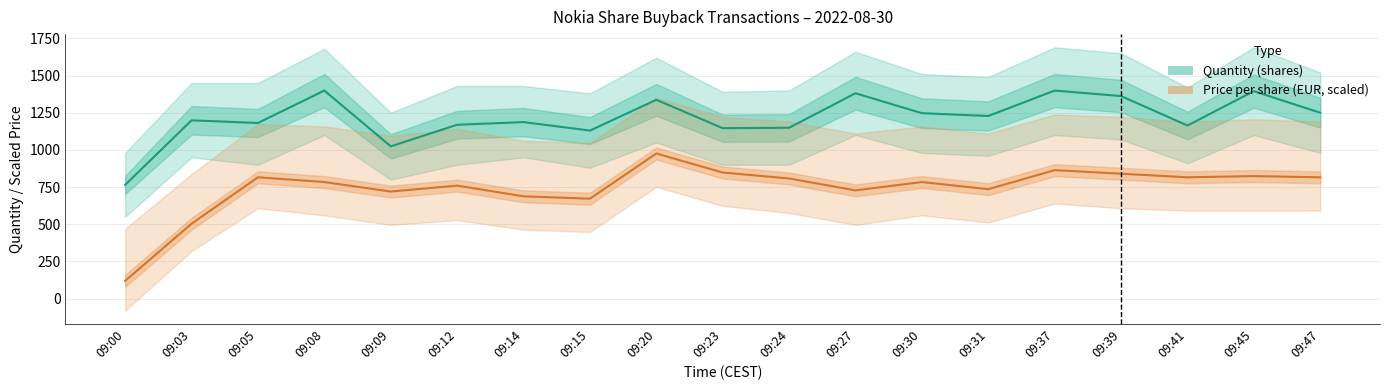

What is the sum of all Quantity (shares) values?

23112.0